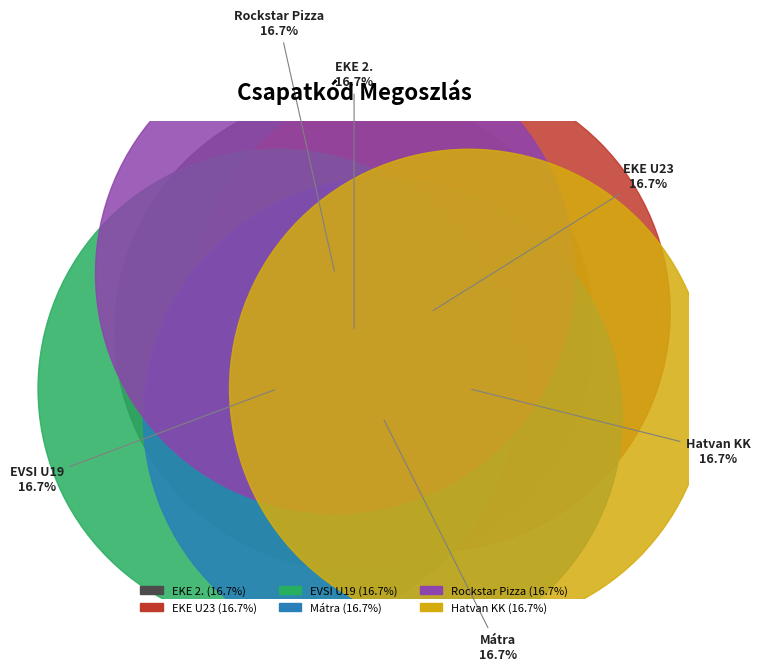

What percentage do EKE U23 and Hatvan KK together represent?

33.3%